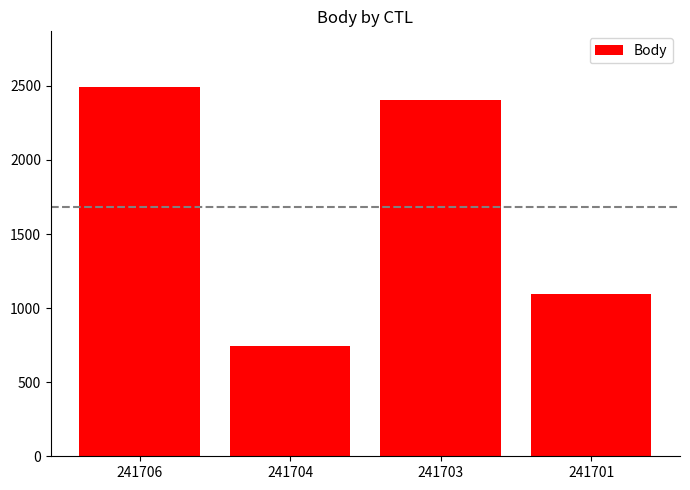

What is the minimum value shown in the chart?

741